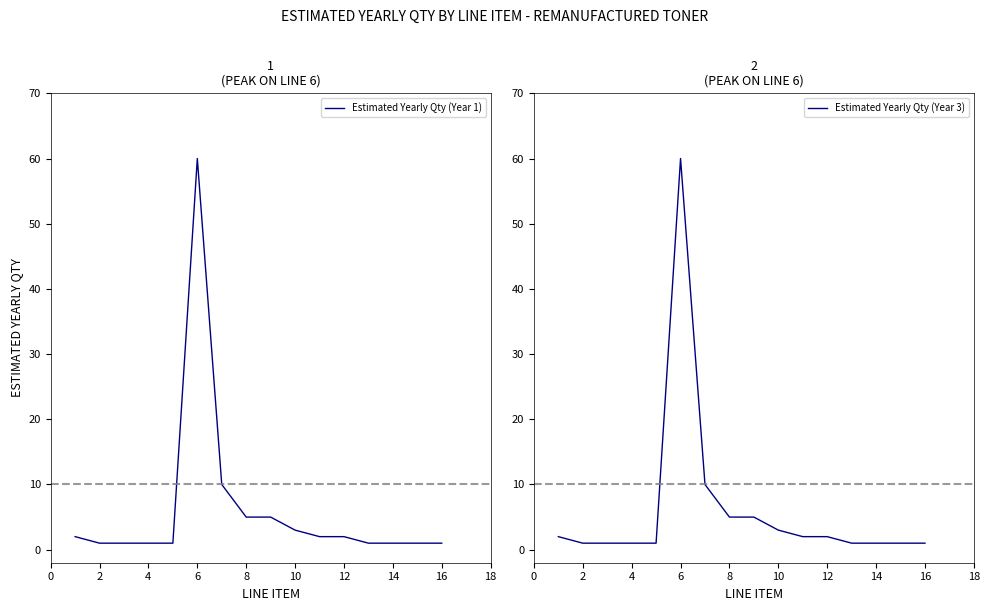

At how many categories does at least one series exceed 35?

1